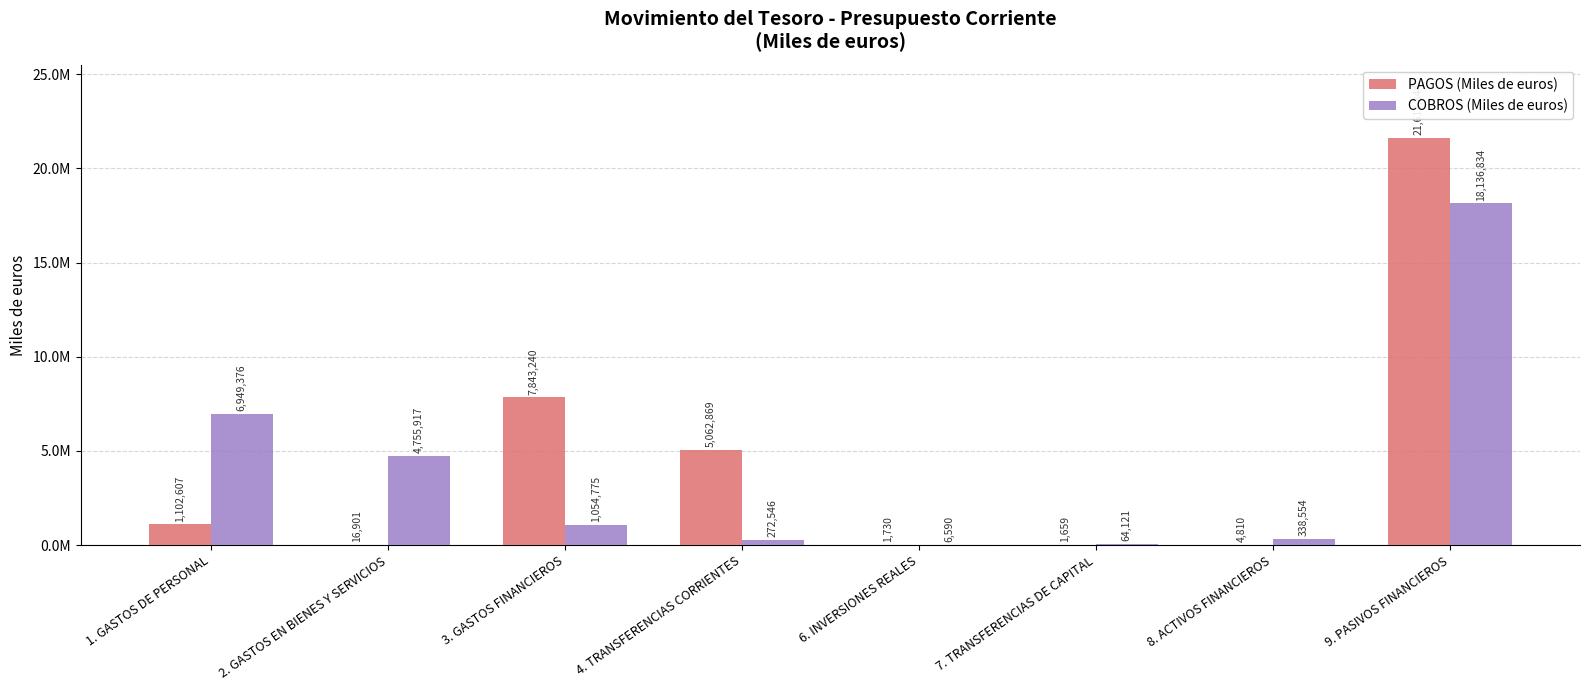

What is the maximum value for COBROS (Miles de euros)?

18136834